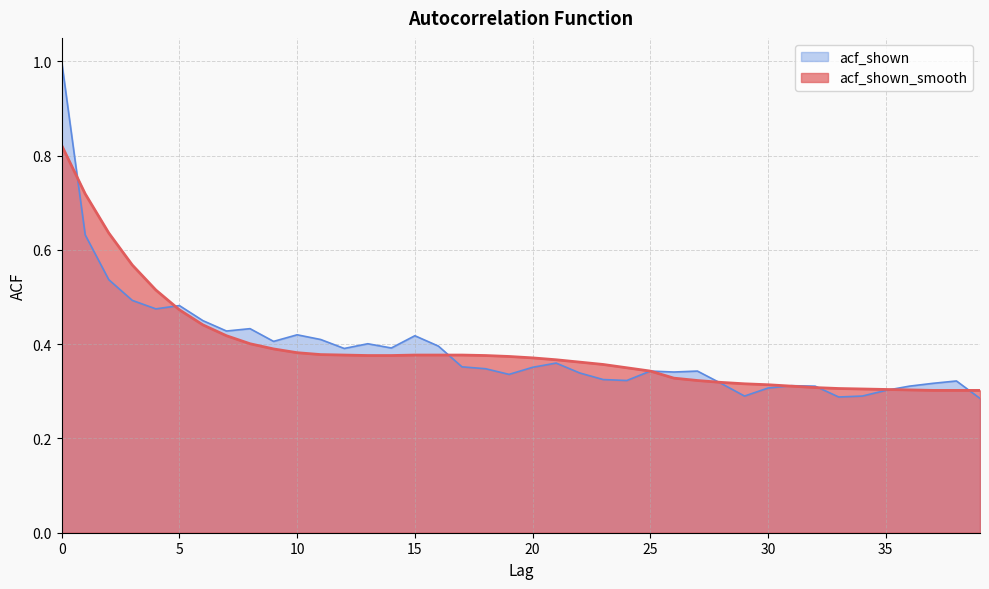

How many lines are shown in the chart?

2